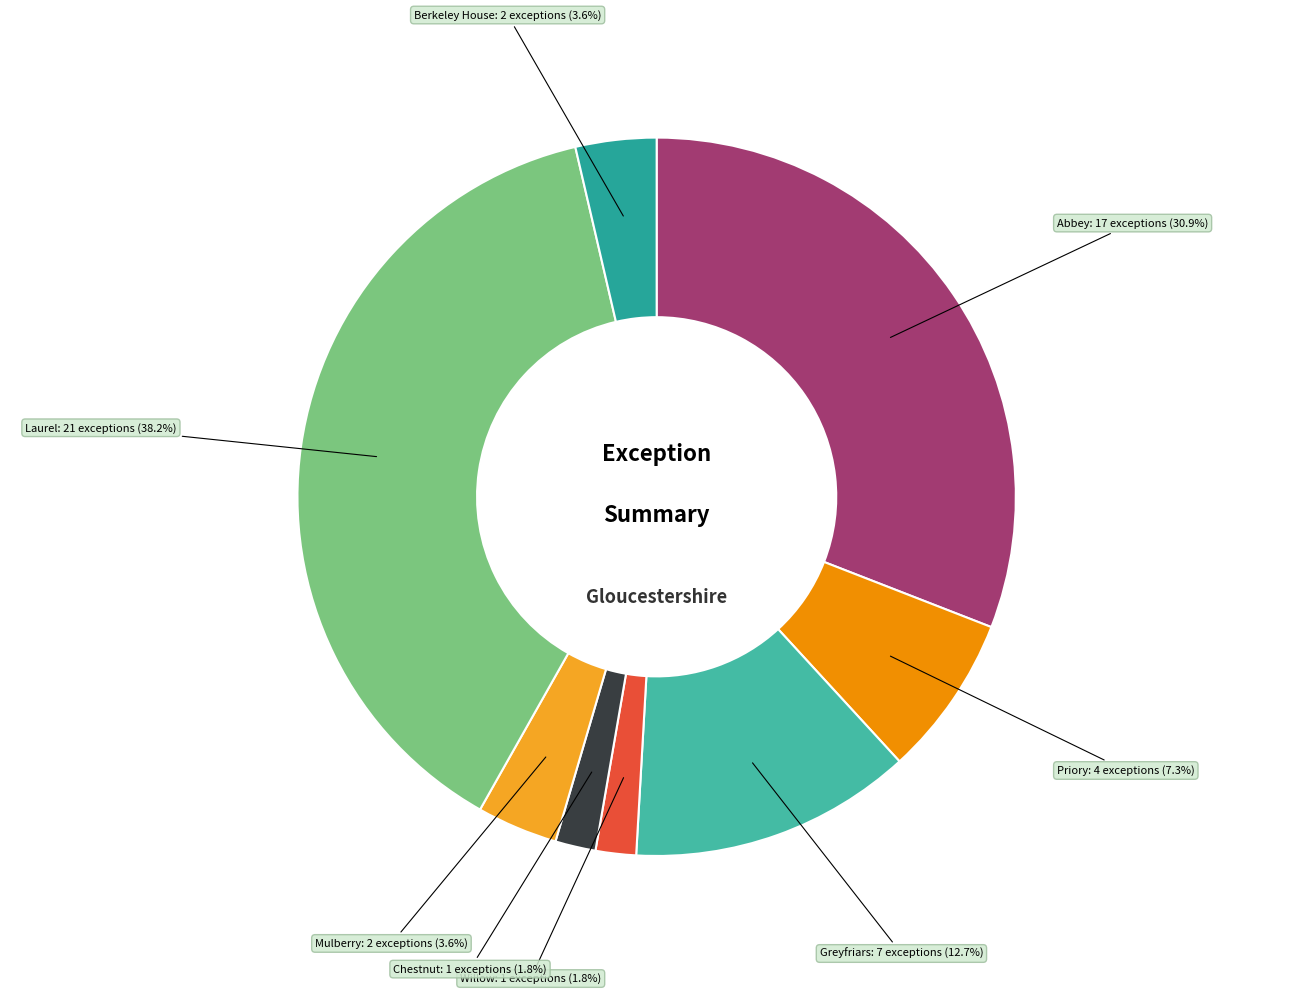

Is there any slice that represents more than half of the pie?

No